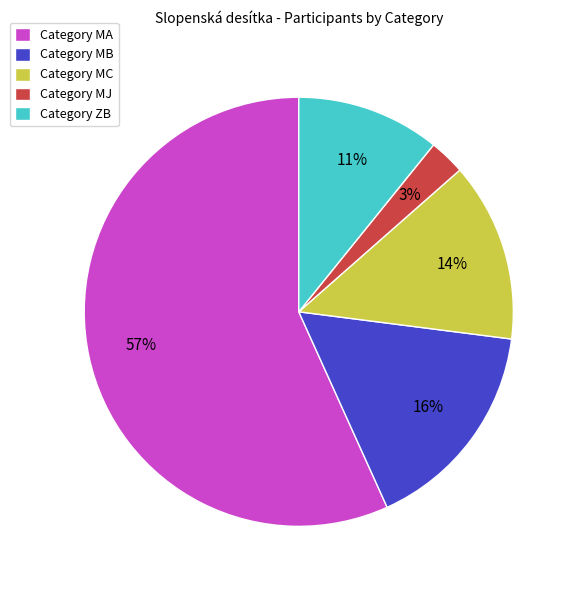

Is there any slice that represents more than half of the pie?

Yes